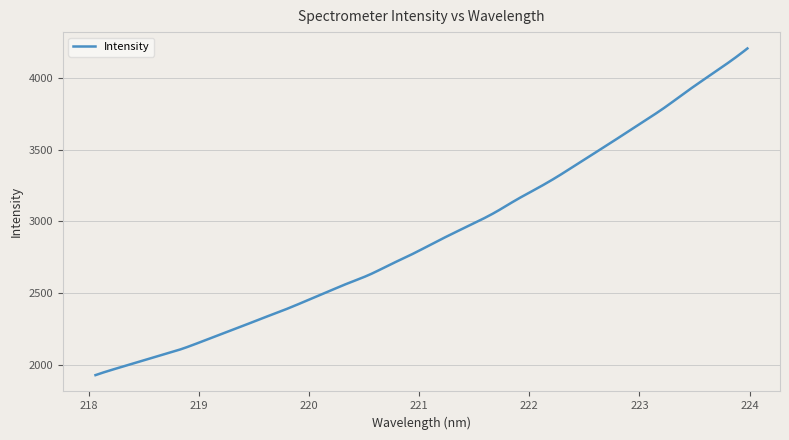

What is the greatest value displayed?

4207.4